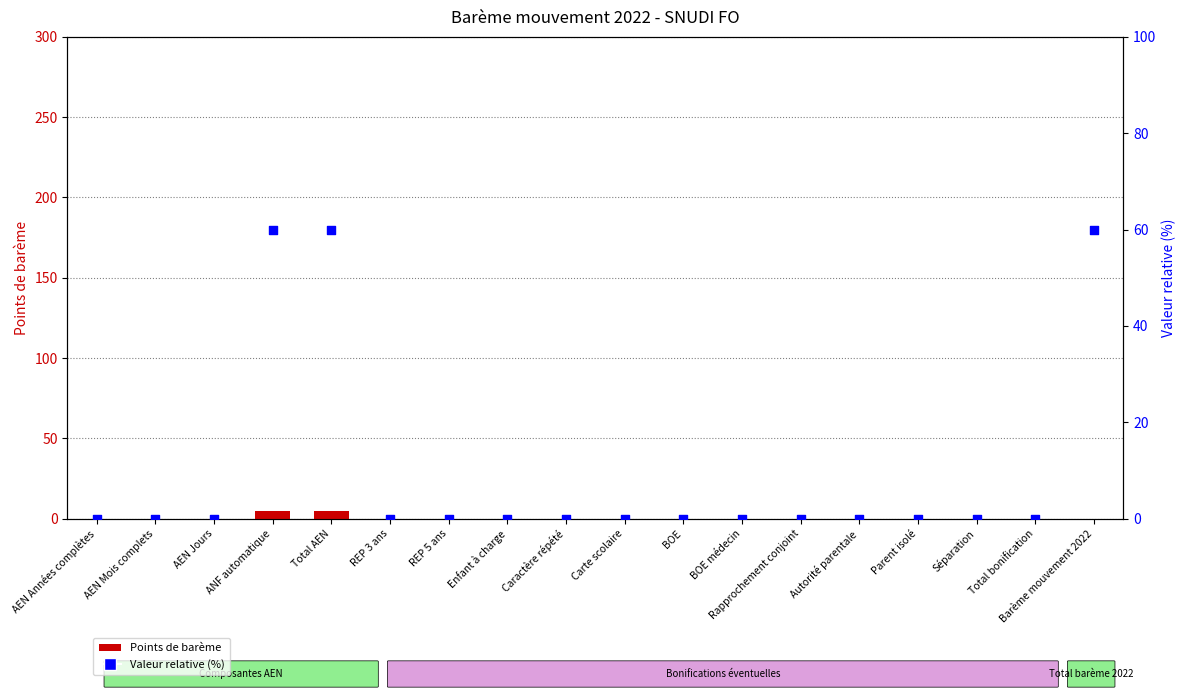

Which series contains the lowest Y value?

Points de barème